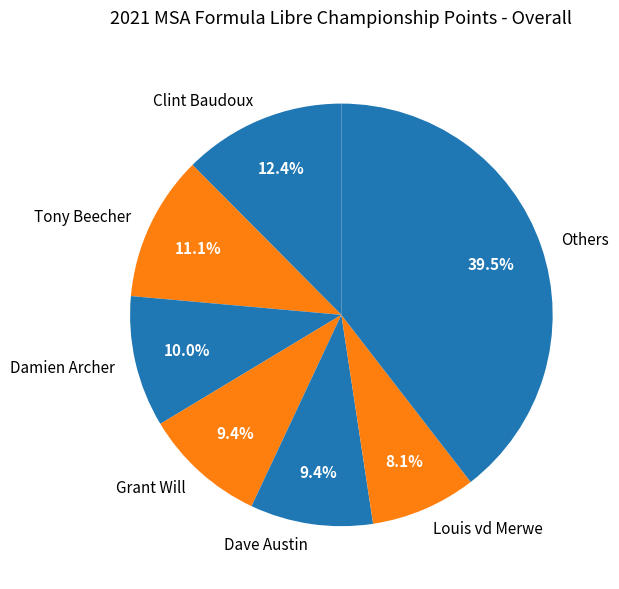

Is the sum of Grant Will and Clint Baudoux greater than half?

No